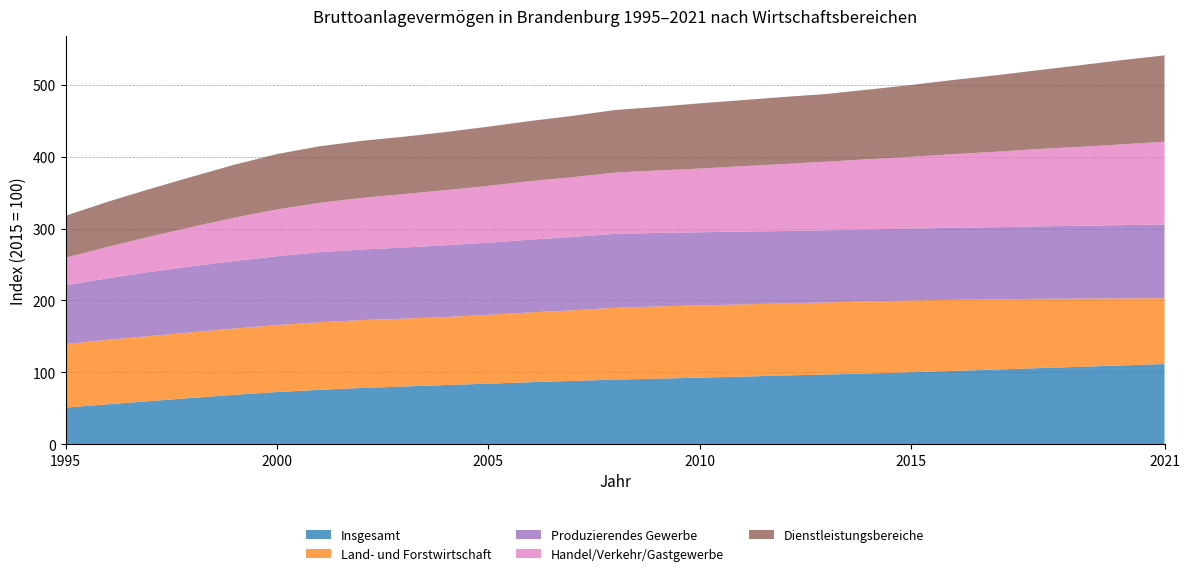

Reading right to left, extract all data points from this chart.

Insgesamt: 111.4	109.5	107.6	105.7	103.7	101.8	100.0	98.4	96.8	95.5	93.9	92.5	91.0	89.8	87.9	86.1	84.1	82.2	80.2	78.0	75.5	72.4	68.6	64.3	59.8	55.3	50.7
Land- und Forstwirtschaft: 91.6	93.3	94.9	96.6	97.8	99.0	100.0	100.4	100.3	100.4	100.6	100.6	100.6	100.0	98.3	97.2	95.9	94.6	94.5	94.6	94.1	93.2	92.3	91.4	90.6	89.8	88.5
Produzierendes Gewerbe: 102.7	102.2	101.4	100.9	100.5	100.3	100.0	100.1	100.5	100.8	101.6	101.8	102.4	103.0	102.2	101.4	100.4	100.0	99.0	98.3	97.5	95.9	94.0	91.8	89.3	85.7	82.0
Handel/Verkehr/Gastgewerbe: 115.2	112.4	110.0	107.7	105.1	102.5	100.0	97.7	95.5	93.4	90.8	88.8	87.0	85.3	83.3	81.4	79.1	76.8	74.5	71.8	68.7	65.2	60.4	55.0	49.2	43.8	38.3
Dienstleistungsbereiche: 120.3	117.4	113.7	109.7	106.5	103.3	100.0	97.0	94.3	93.4	92.0	90.8	88.5	87.2	85.3	83.8	82.5	81.0	79.8	79.5	78.8	77.1	73.8	69.9	66.4	62.8	58.4